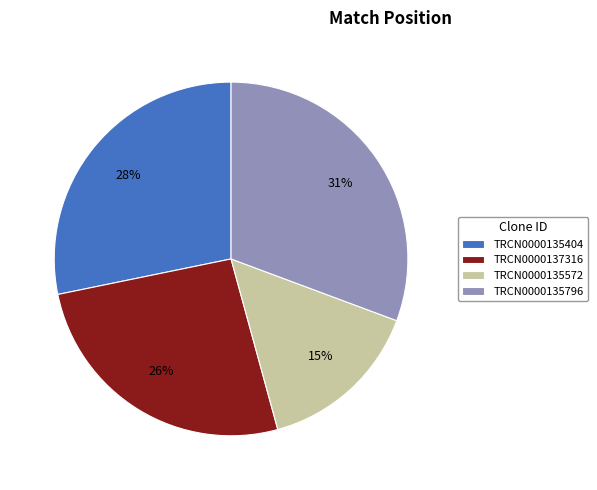

Between TRCN0000135572 and TRCN0000137316, which is larger?

TRCN0000137316